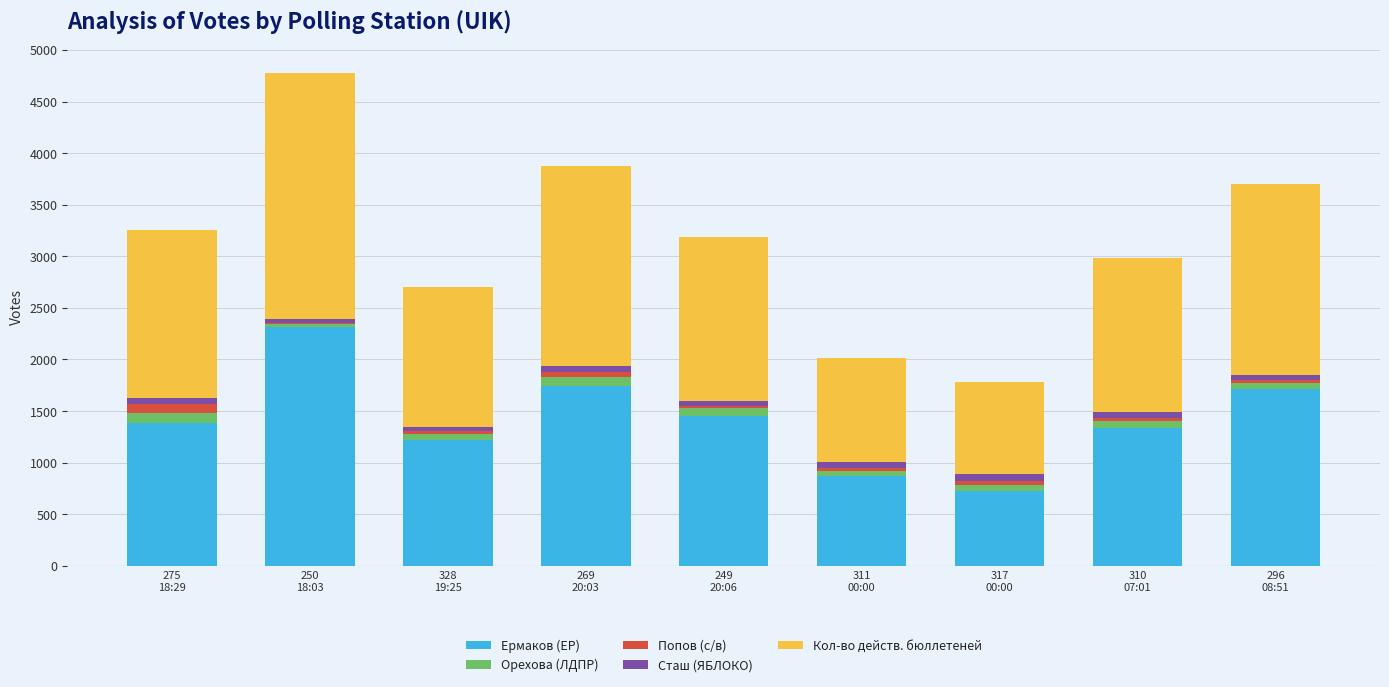

Are the bars horizontal?

No